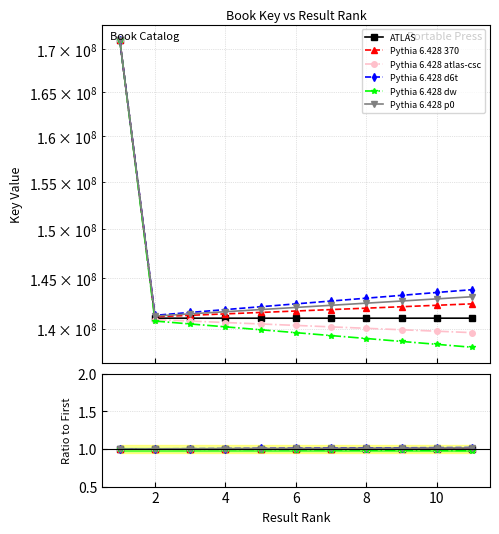

Is this an area chart (filled region under the line)?

No